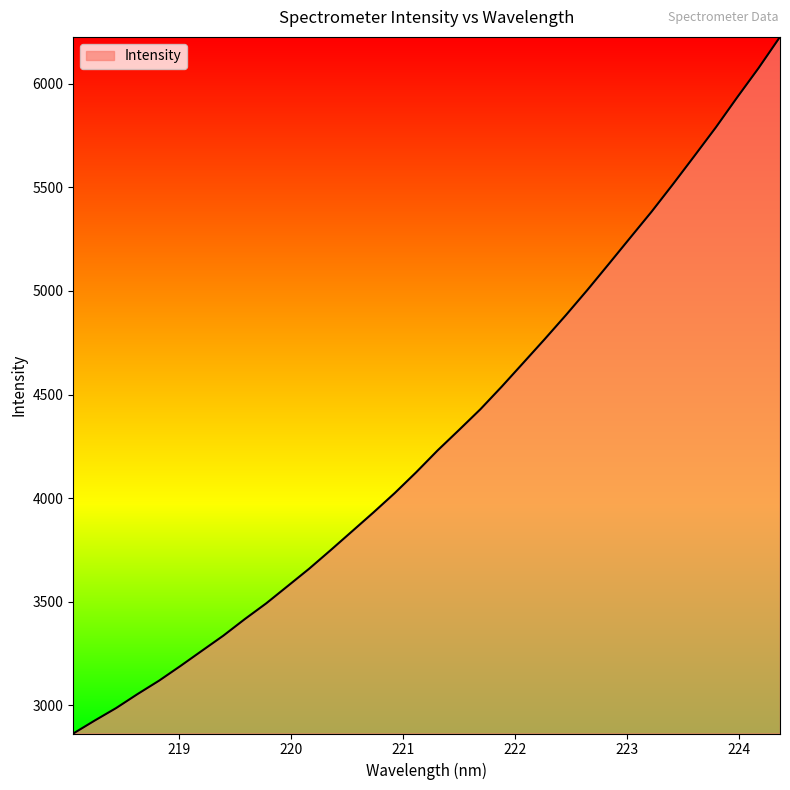

What is the difference between the maximum and minimum values?

3364.1